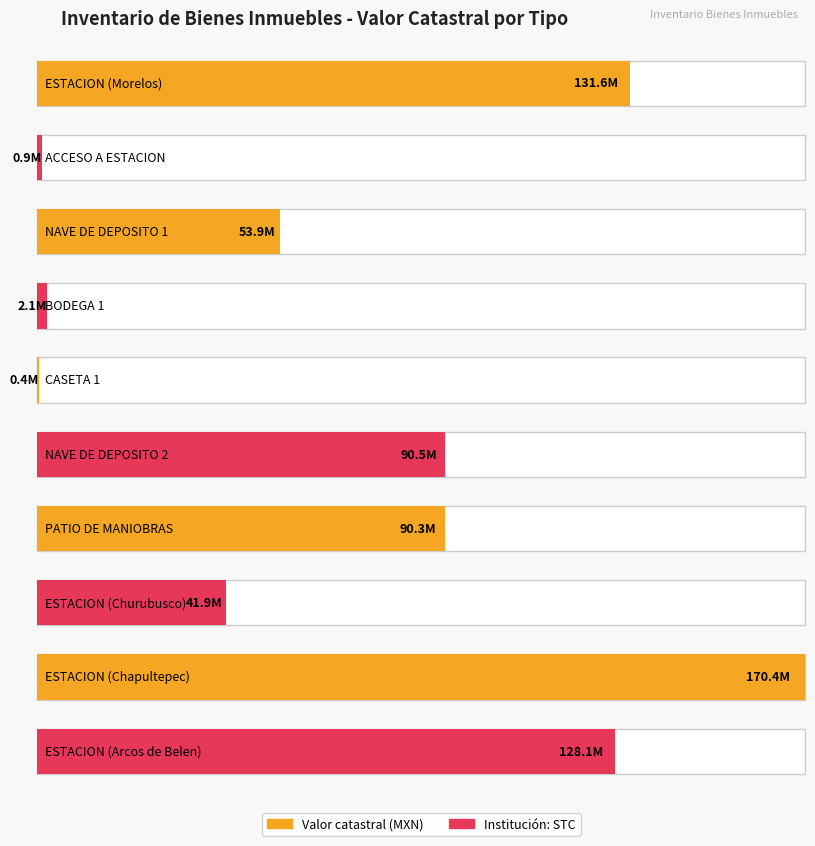

What is the difference between the second highest and minimum values?

131156829.4